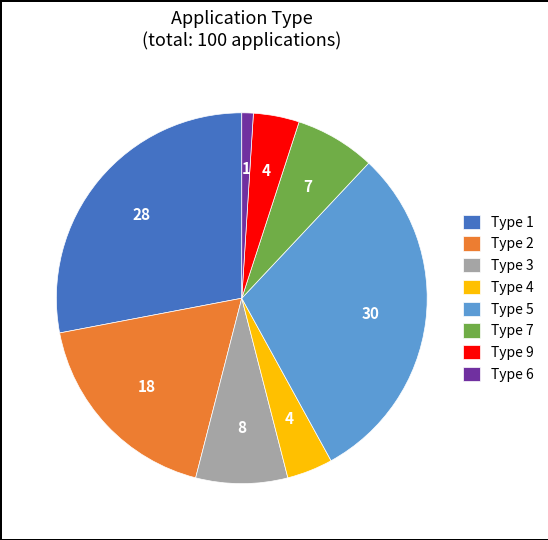

Does Type 9 account for over 50% of the chart?

No